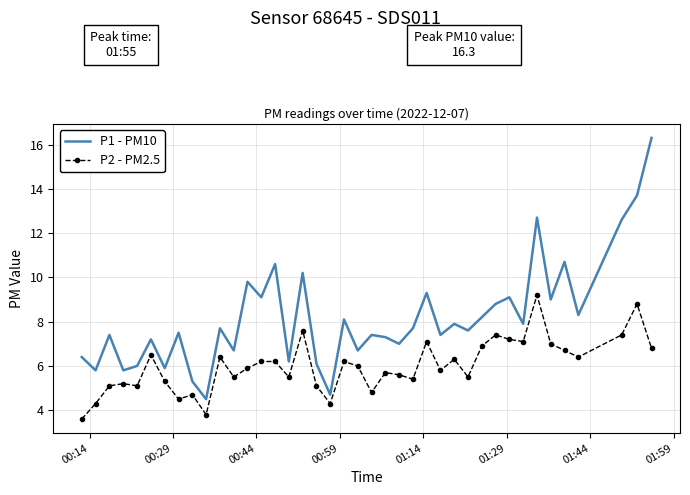

Which series has the largest range (max minus min)?

P1 - PM10